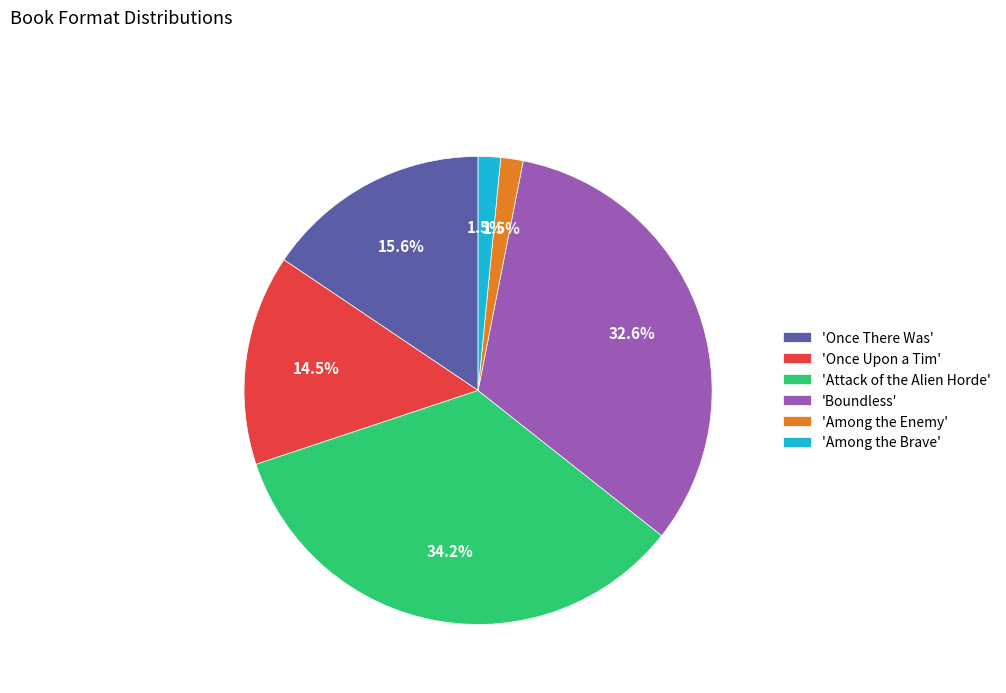

Approximately how many times larger is the value at 'Boundless' compared to 'Attack of the Alien Horde'?

1.0